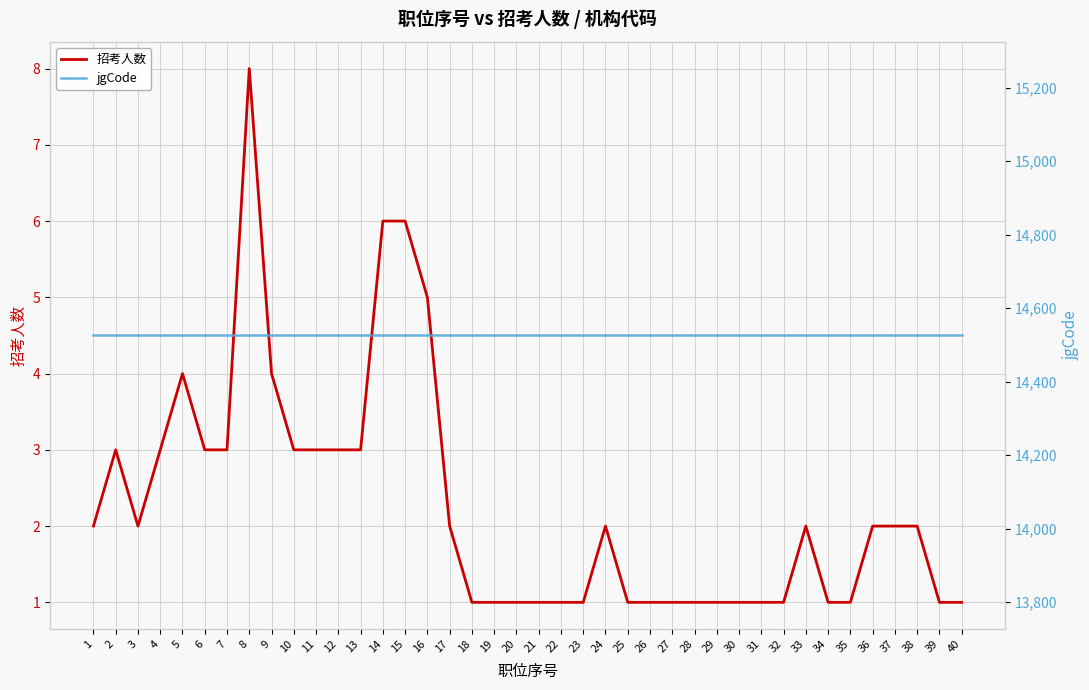

At which category is the sum across all series the highest?

8